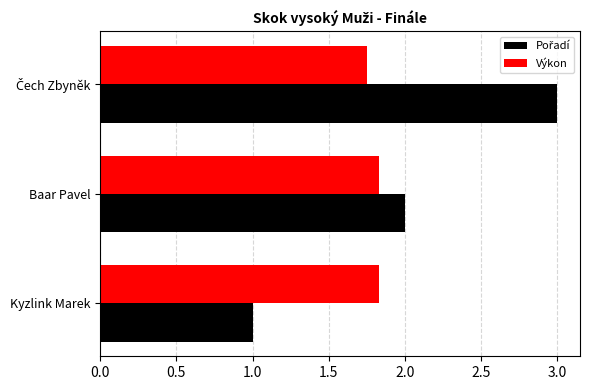

What is the sum of all Výkon values?

5.4